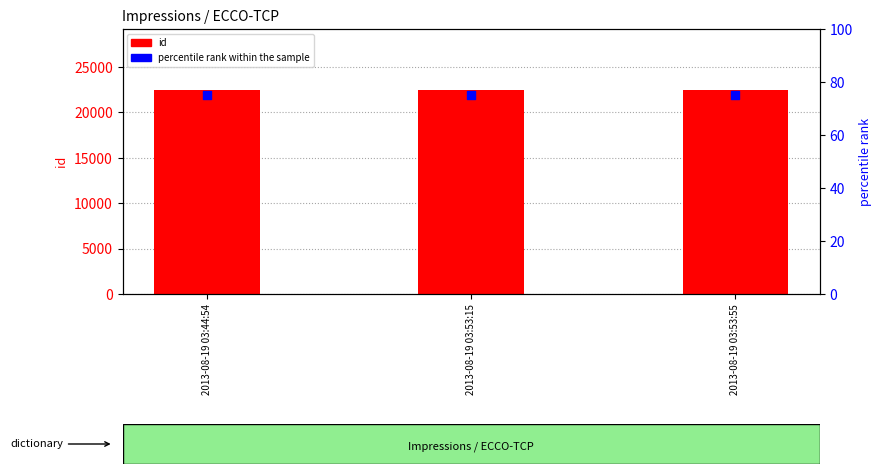

At which category is the sum across all series the highest?

2013-08-19 03:53:55